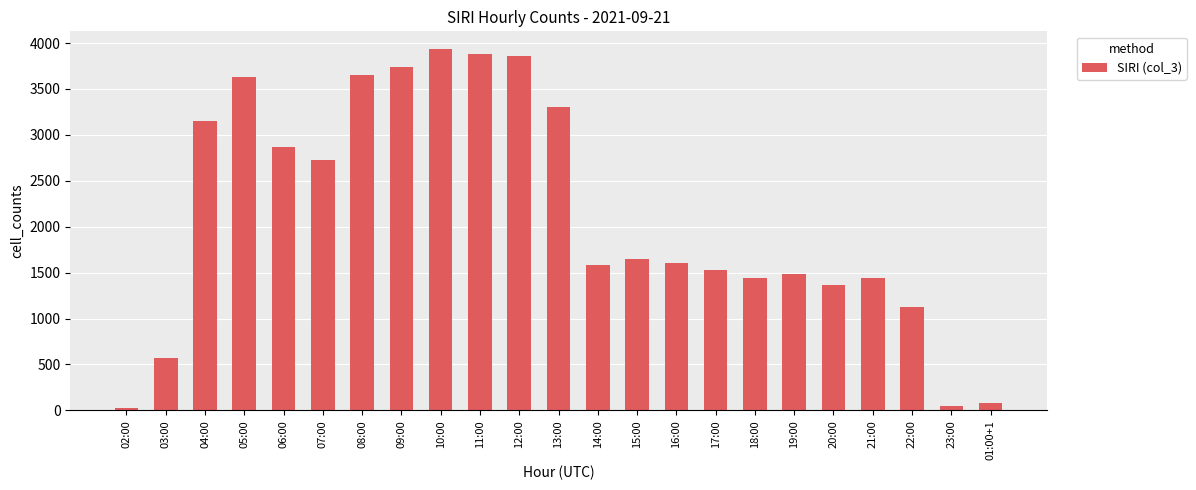

Where is the data nearest to the value 1981?

15:00